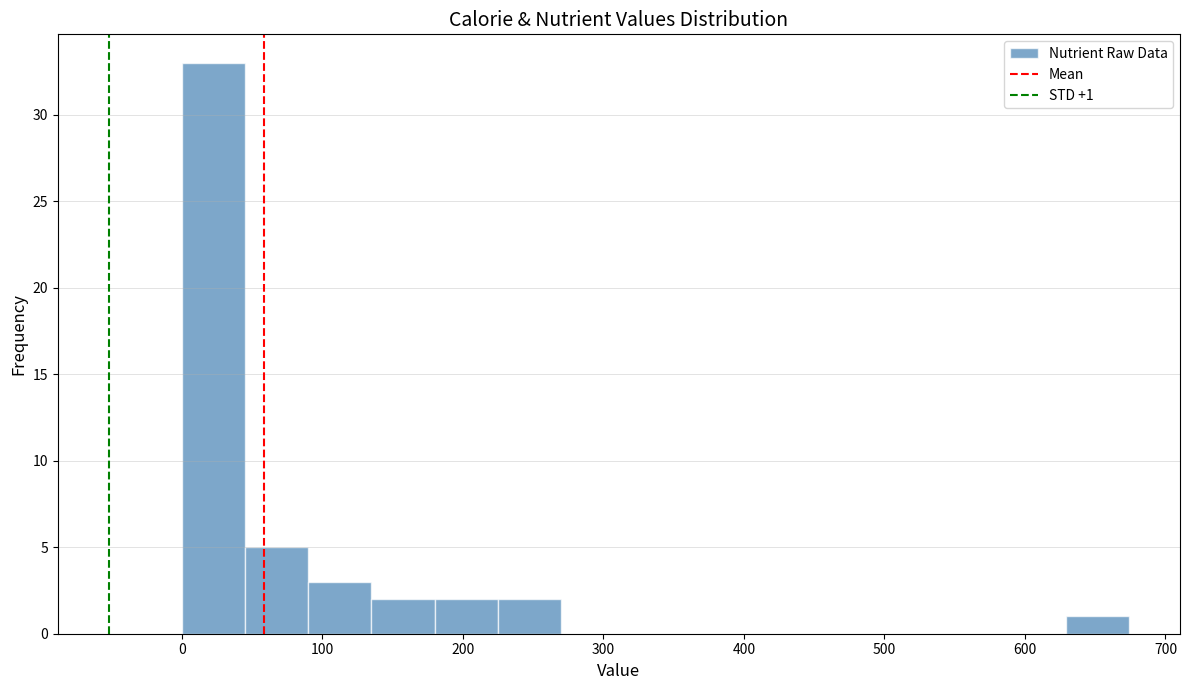

Which range on the x-axis has the tallest bar?

0 to 50